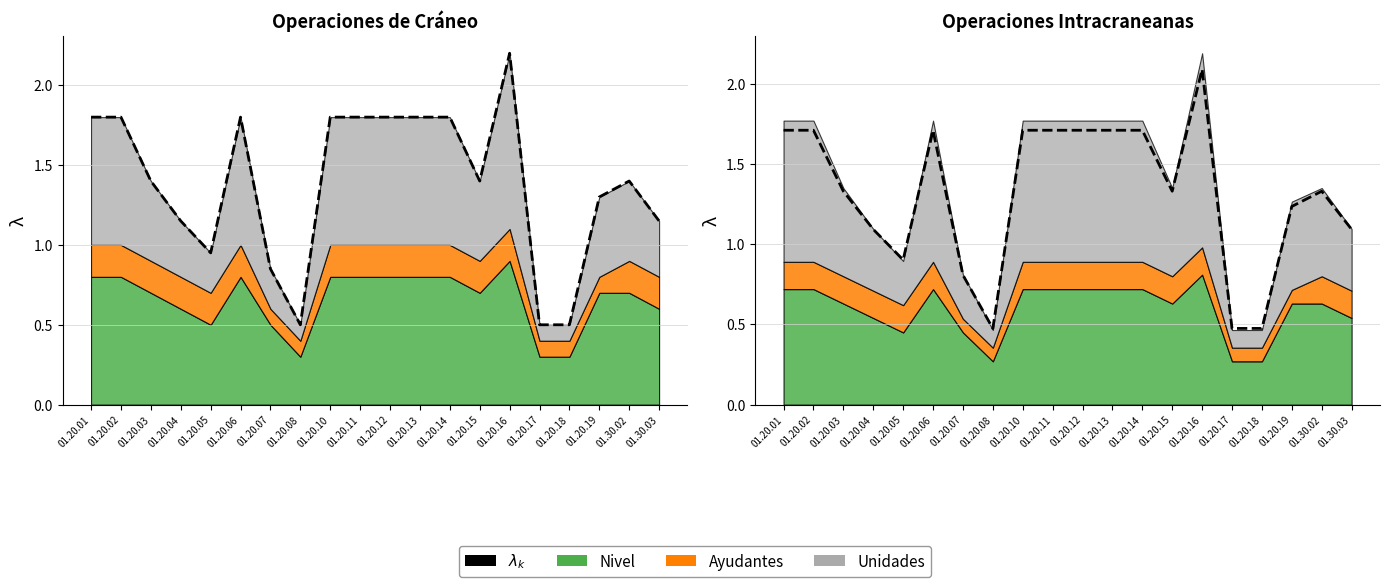

At which category does the chart reach its peak across all series?

01.20.16